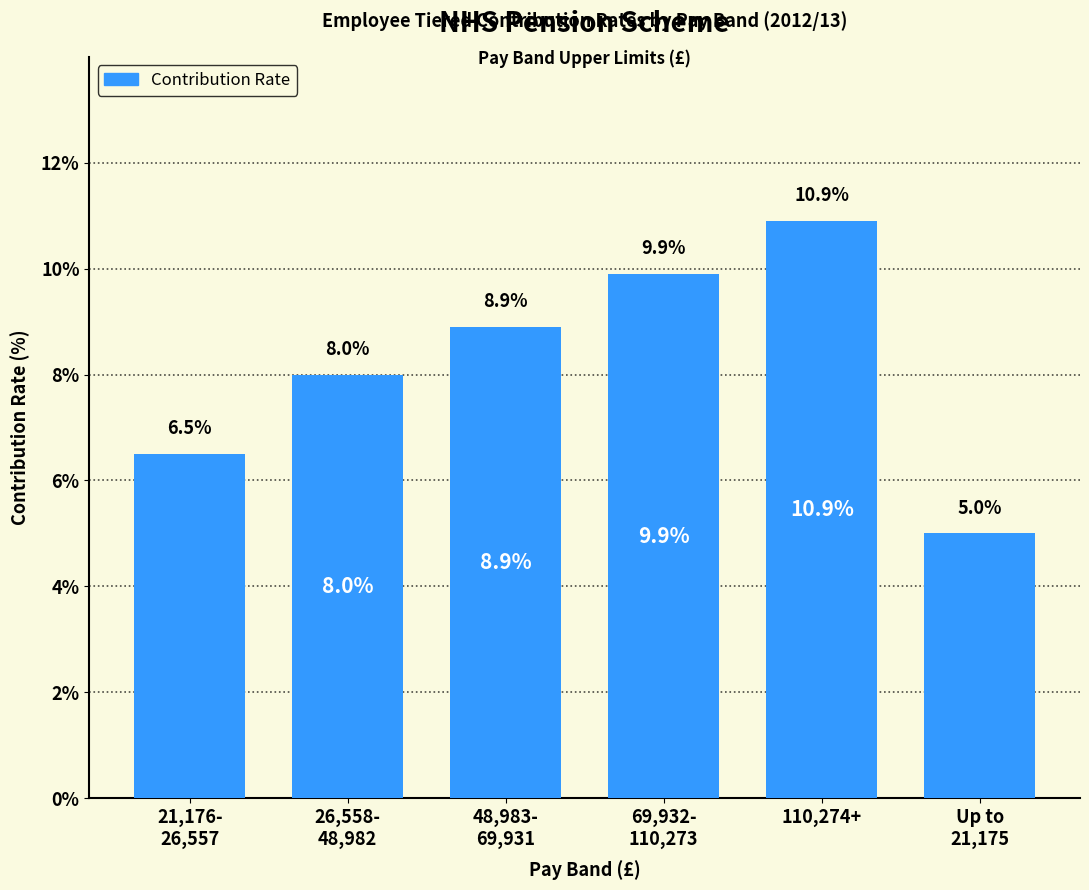

Are the bars horizontal?

No